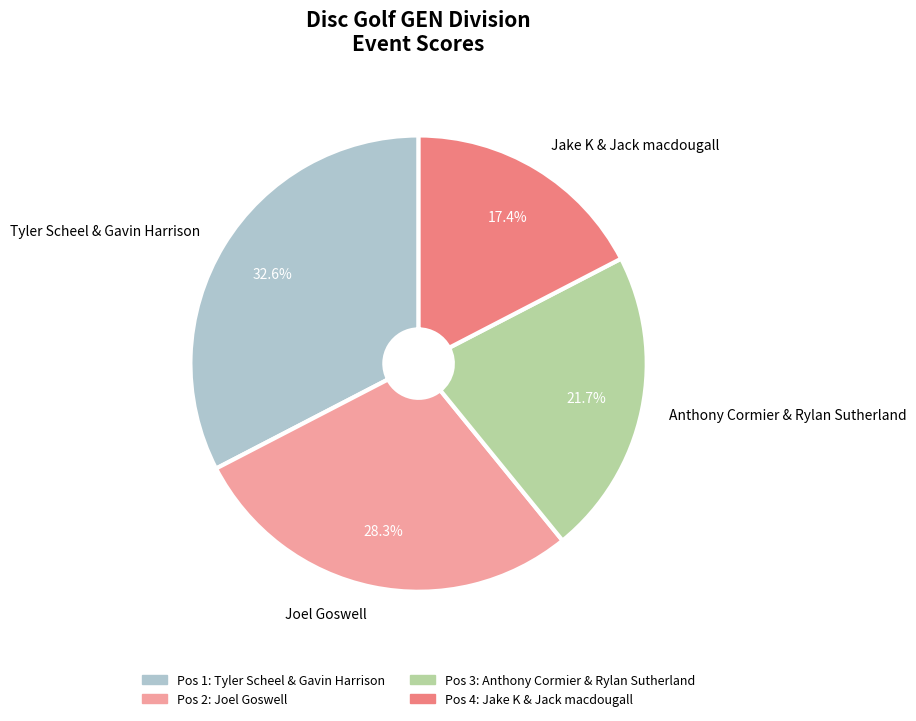

Is Tyler Scheel & Gavin Harrison the majority of the pie?

No